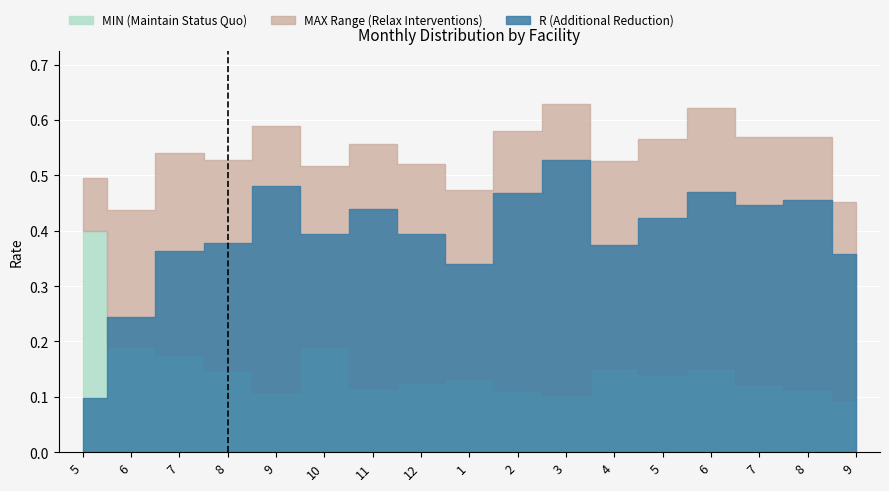

Which category has the lowest value across all series?

9